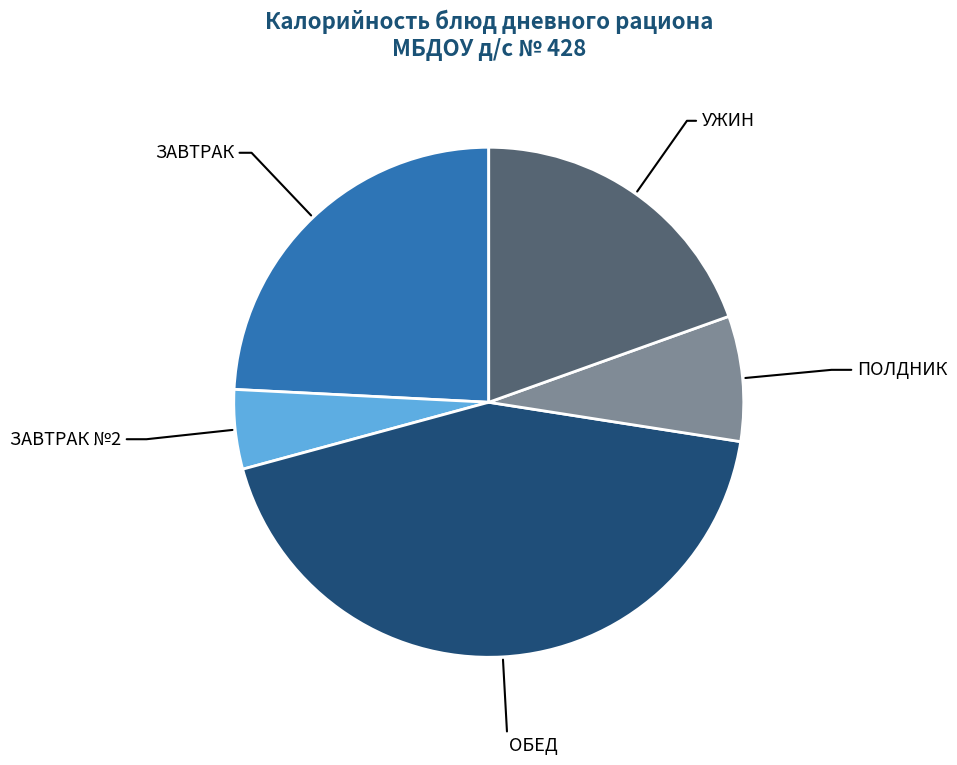

Count the number of slices in the pie.

5